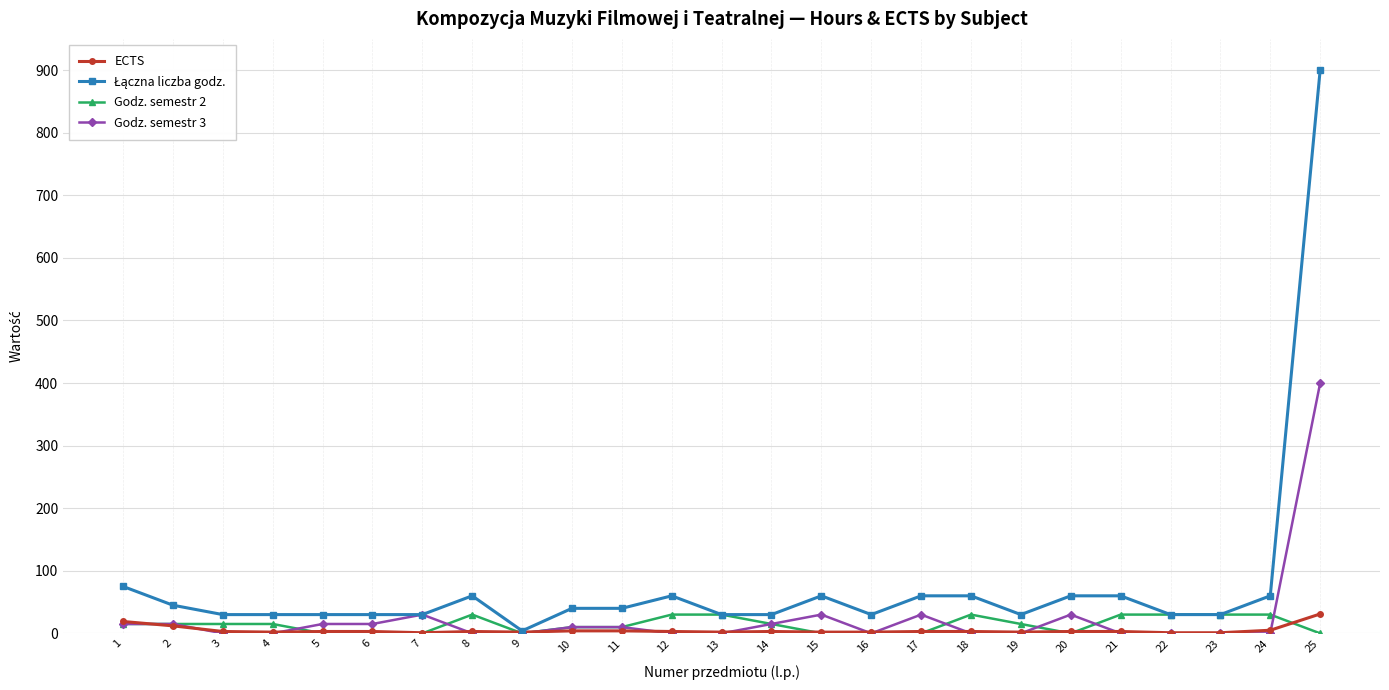

Count the number of data series in this chart.

4